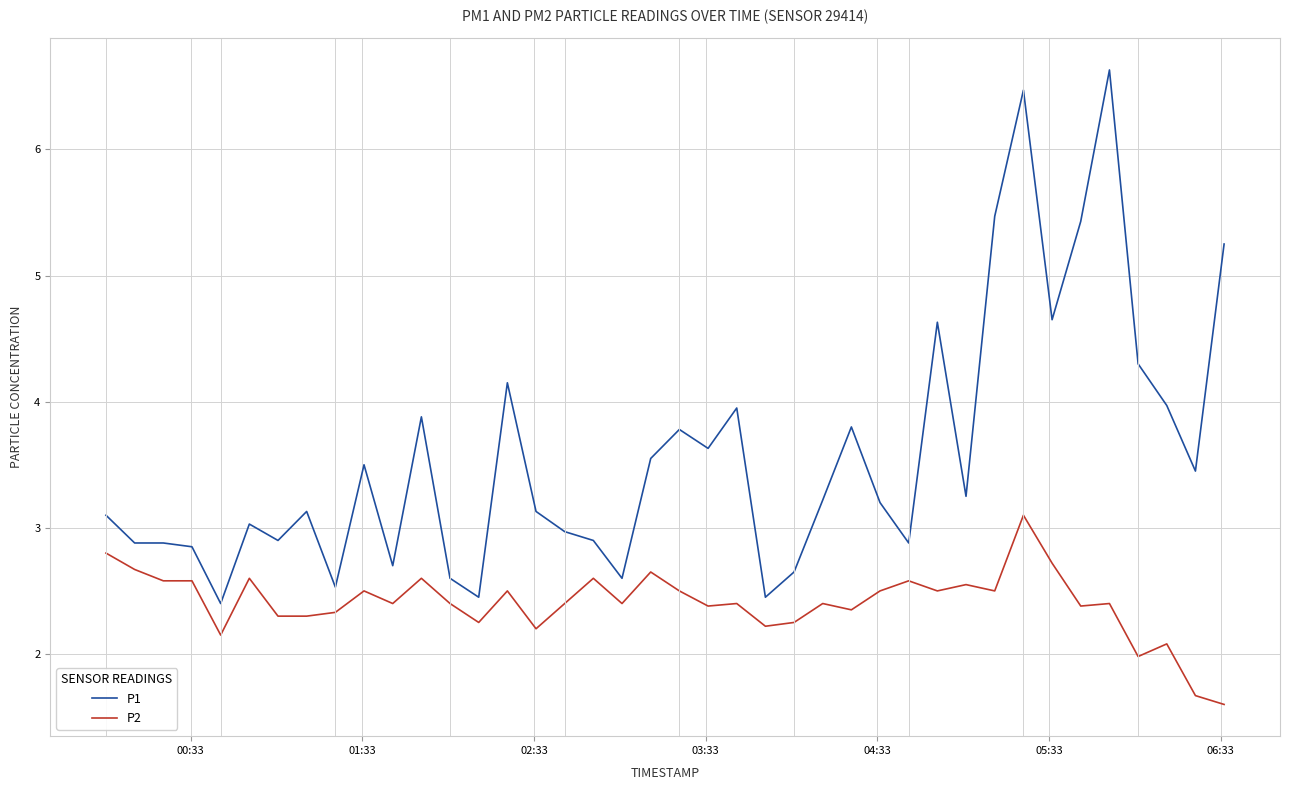

True or false: P1 and P2 intersect in this chart.

False